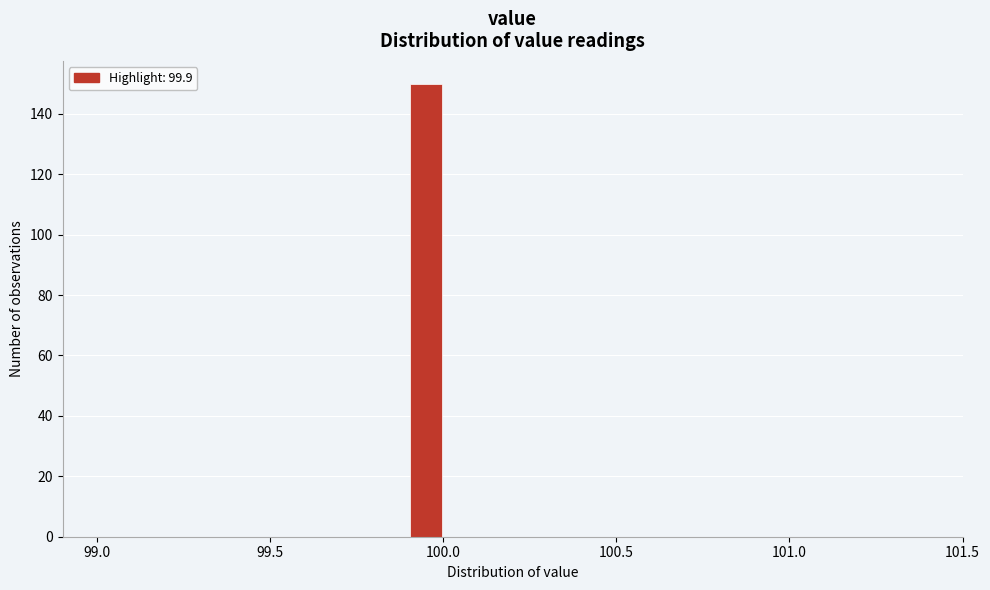

Read against the x-axis, roughly where is the centre of the tallest bar?

99.95